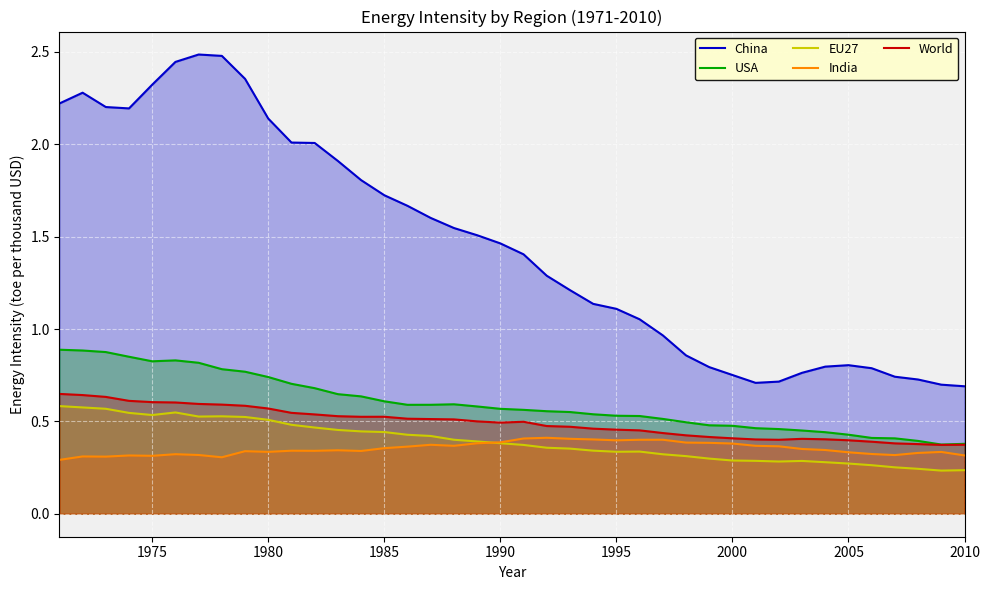

What is the total value across all series at 2000?

2.3